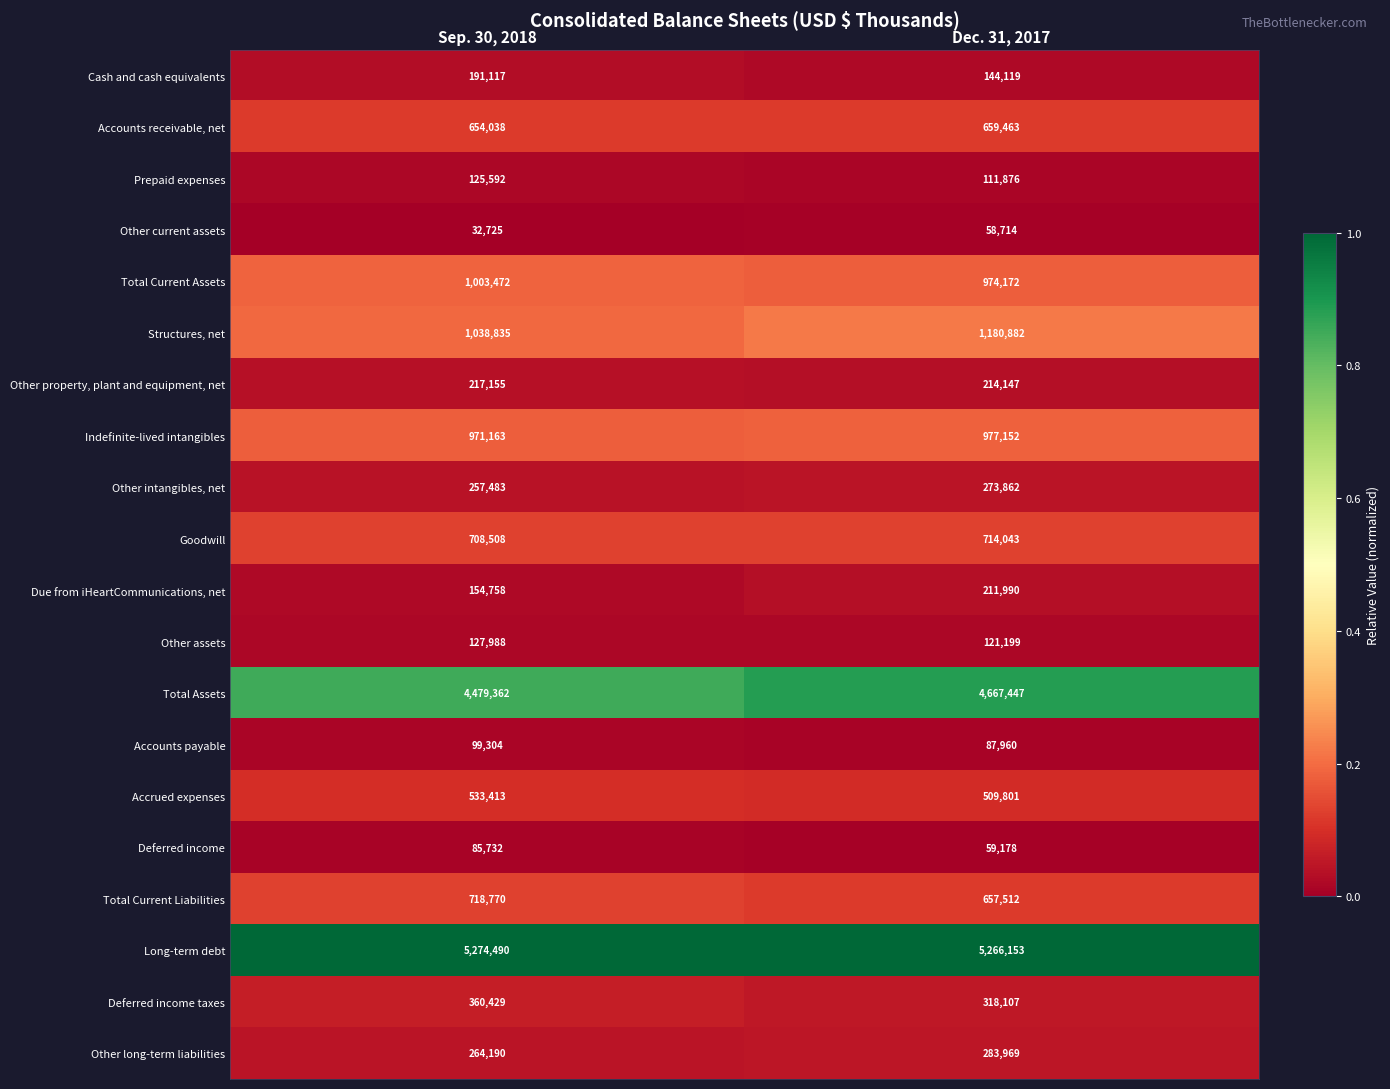

Rank the series at Dec. 31, 2017 from lowest to highest value.

Other current assets, Deferred income, Accounts payable, Prepaid expenses, Other assets, Cash and cash equivalents, Due from iHeartCommunications, net, Other property, plant and equipment, net, Other intangibles, net, Other long-term liabilities, Deferred income taxes, Accrued expenses, Total Current Liabilities, Accounts receivable, net, Goodwill, Total Current Assets, Indefinite-lived intangibles, Structures, net, Total Assets, Long-term debt